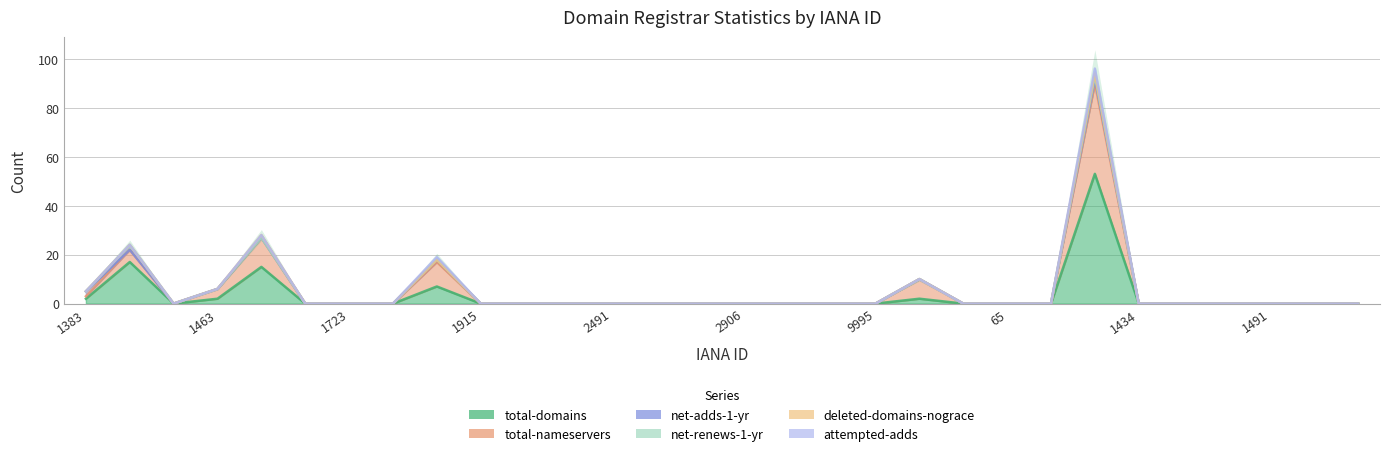

Which has a higher value, 1745 or 1408?

1408